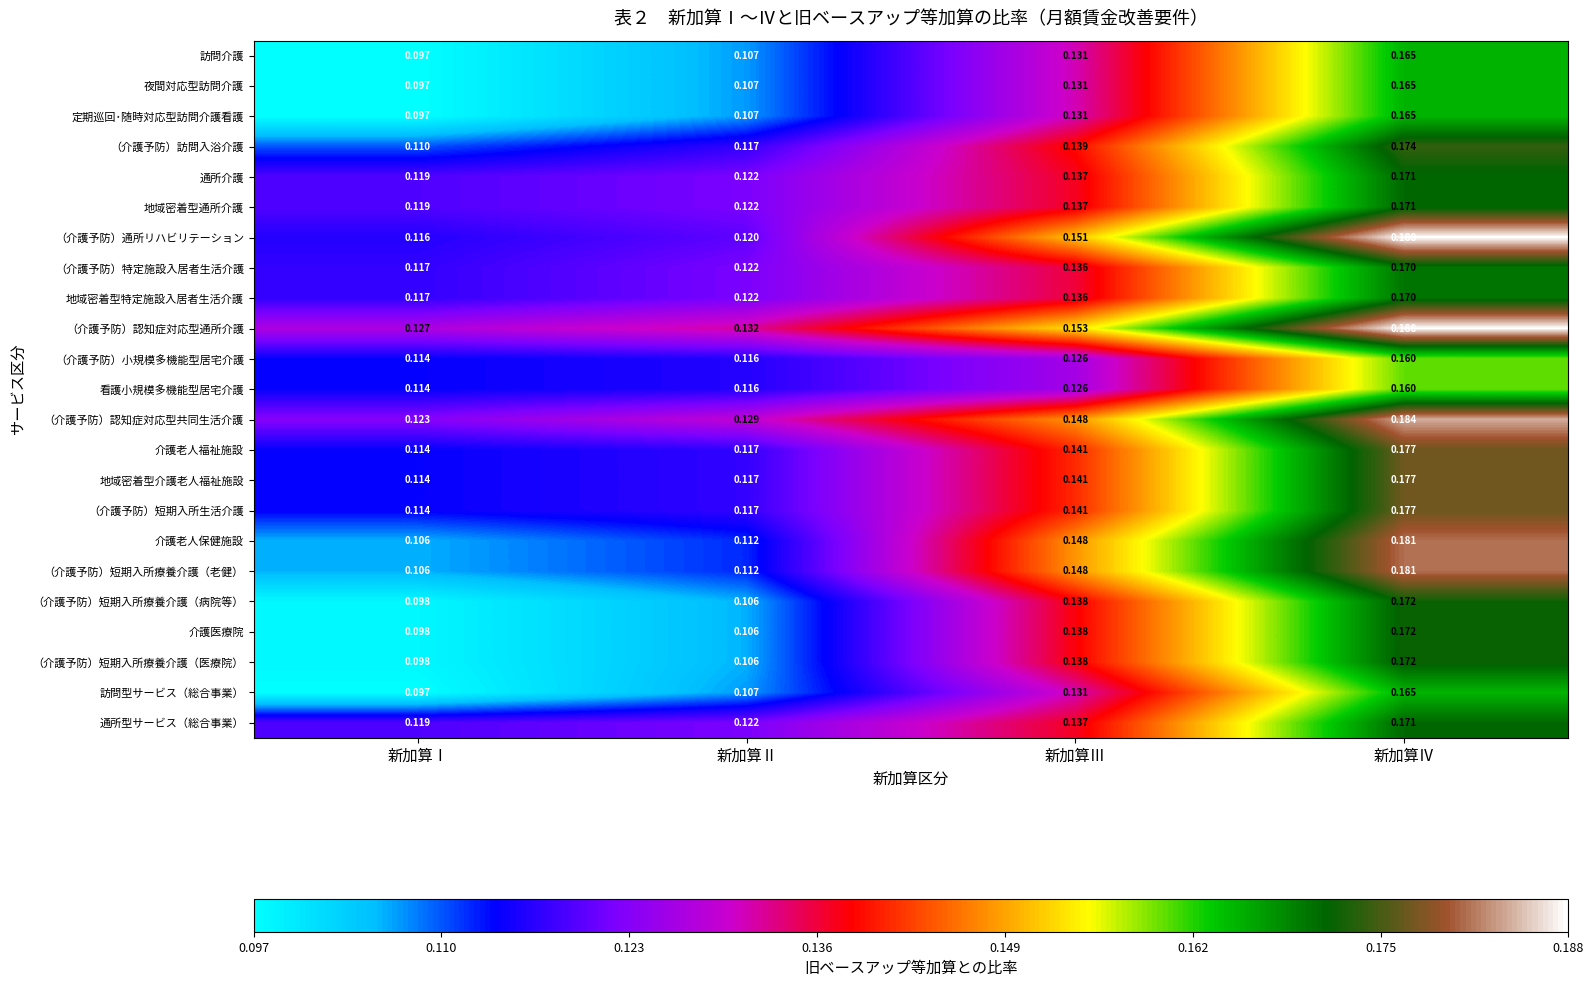

List the labels in order of 定期巡回･随時対応型訪問介護看護 value, smallest first.

新加算Ⅰ, 新加算Ⅱ, 新加算Ⅲ, 新加算Ⅳ